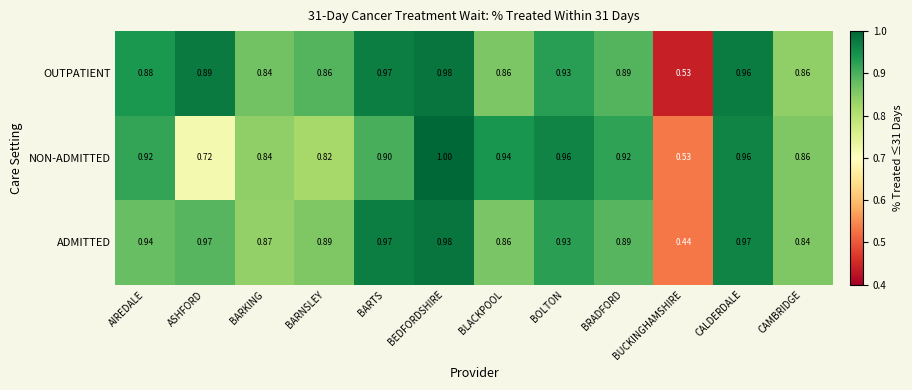

Which series has the largest total across all categories?

ADMITTED